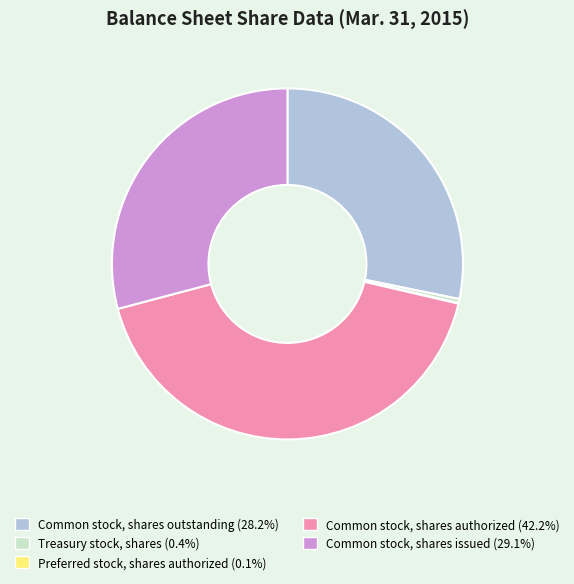

Is there a majority slice in this chart?

No